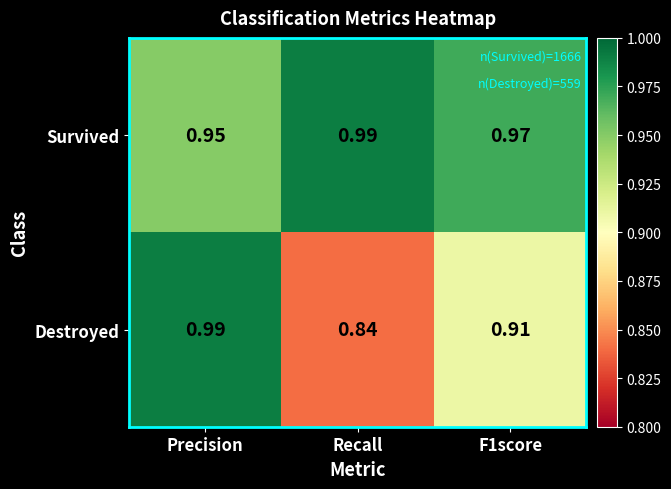

At F1score, list the series in order from smallest to largest.

Destroyed, Survived